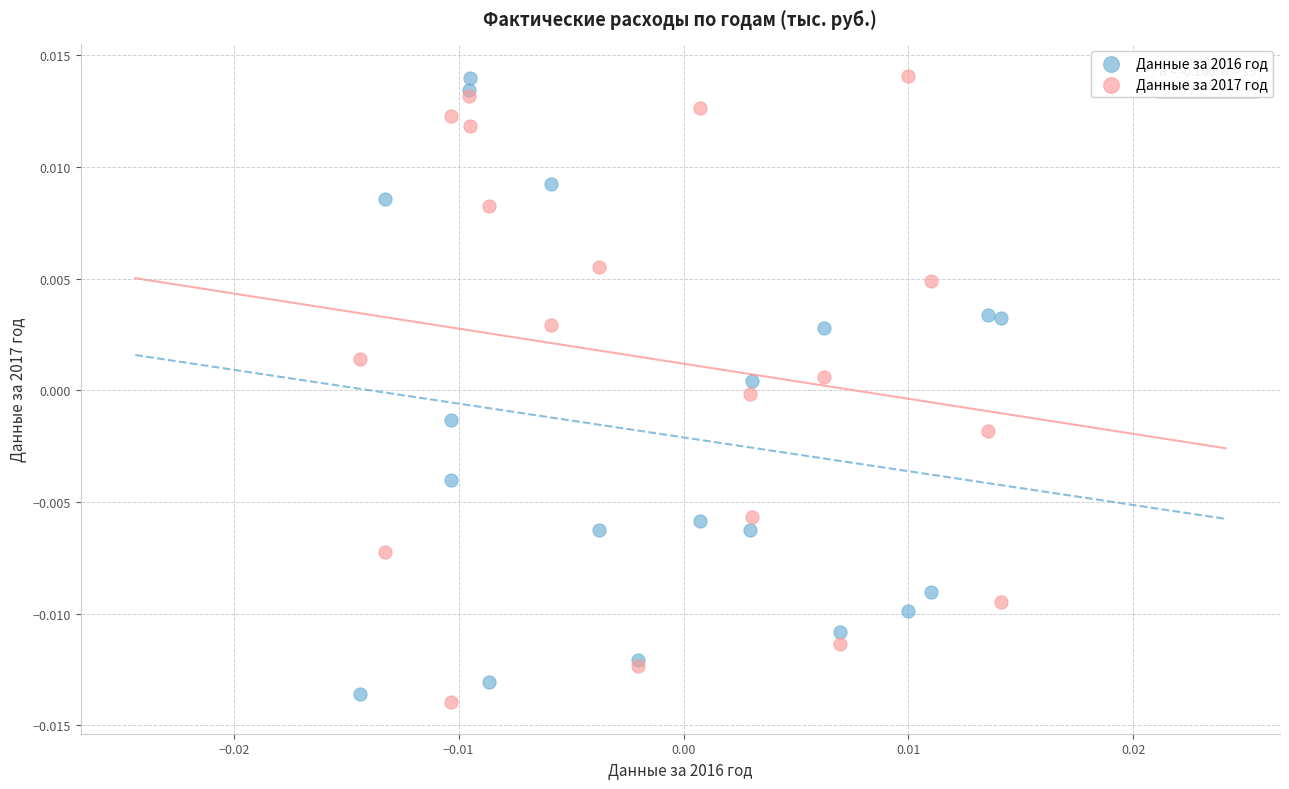

Which series reaches the minimum Y coordinate?

Данные за 2017 год